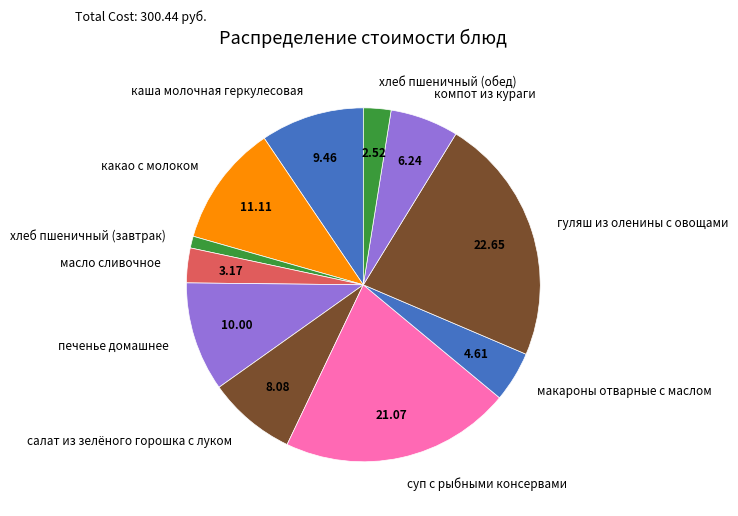

The компот из кураги slice represents 17% of the pie. True or false?

False